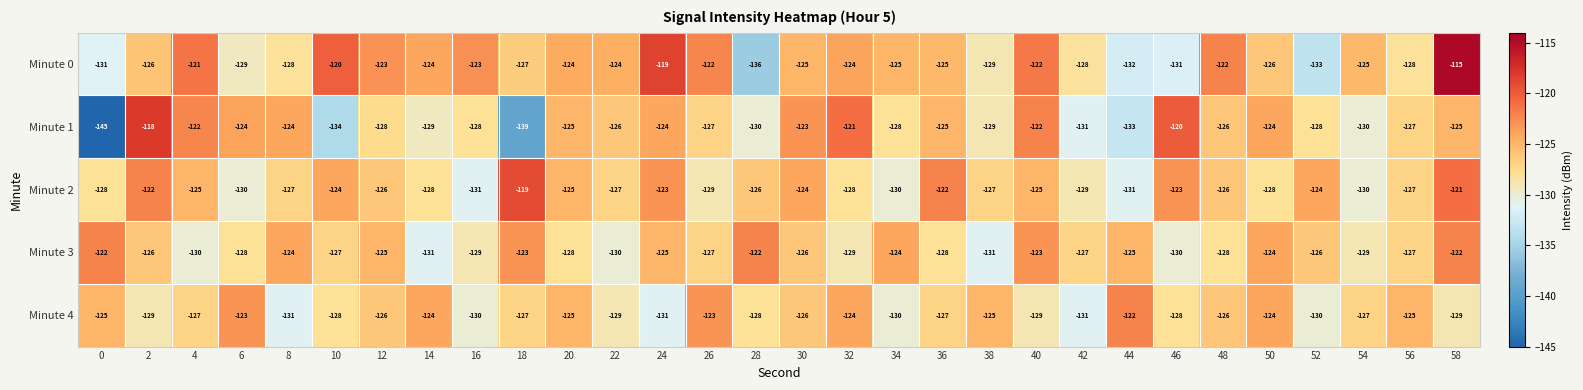

The Minute 2 series shows -189 at 28. True or false?

False